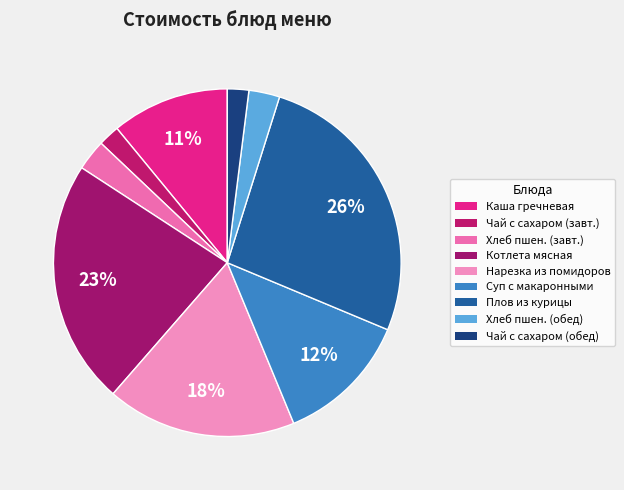

Which category has the biggest portion of the pie?

Плов из курицы